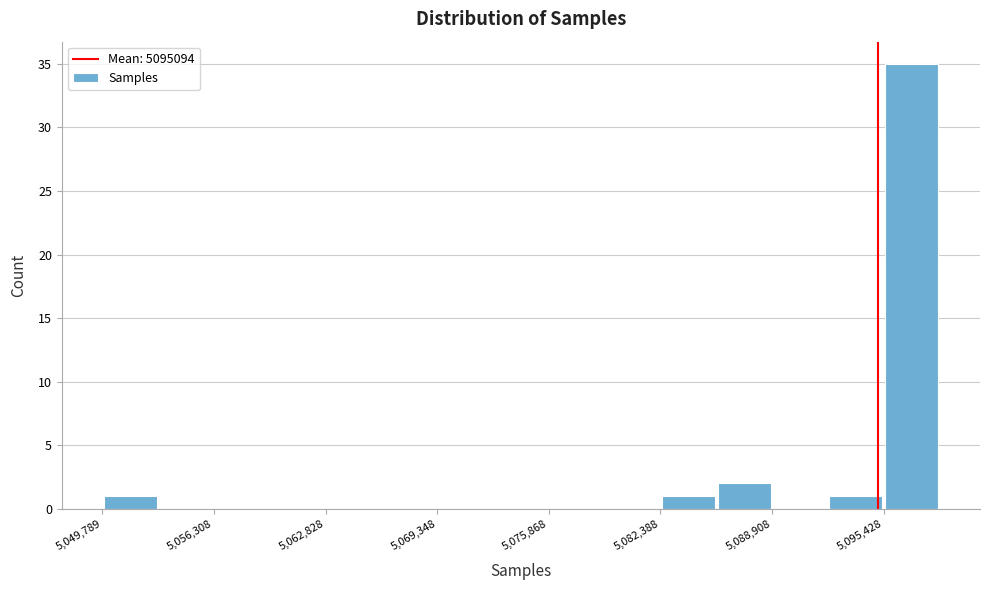

Around what value on the x-axis is the tallest bar? Give the approximate position of its centre, as read against the axis.

5097000